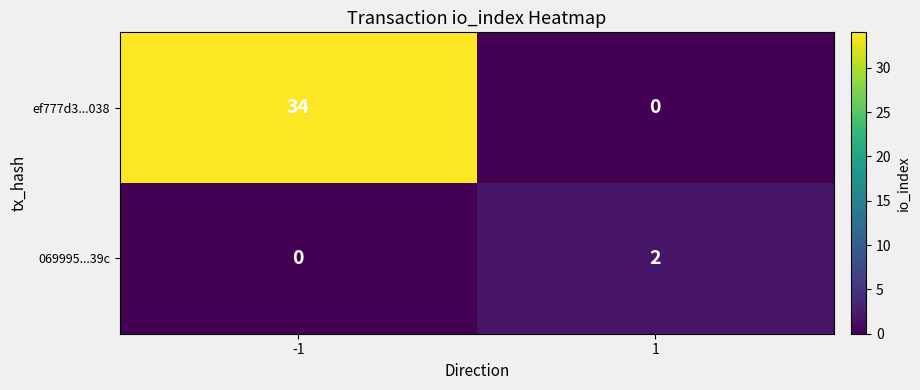

What is the maximum value for ef777d3...038?

34